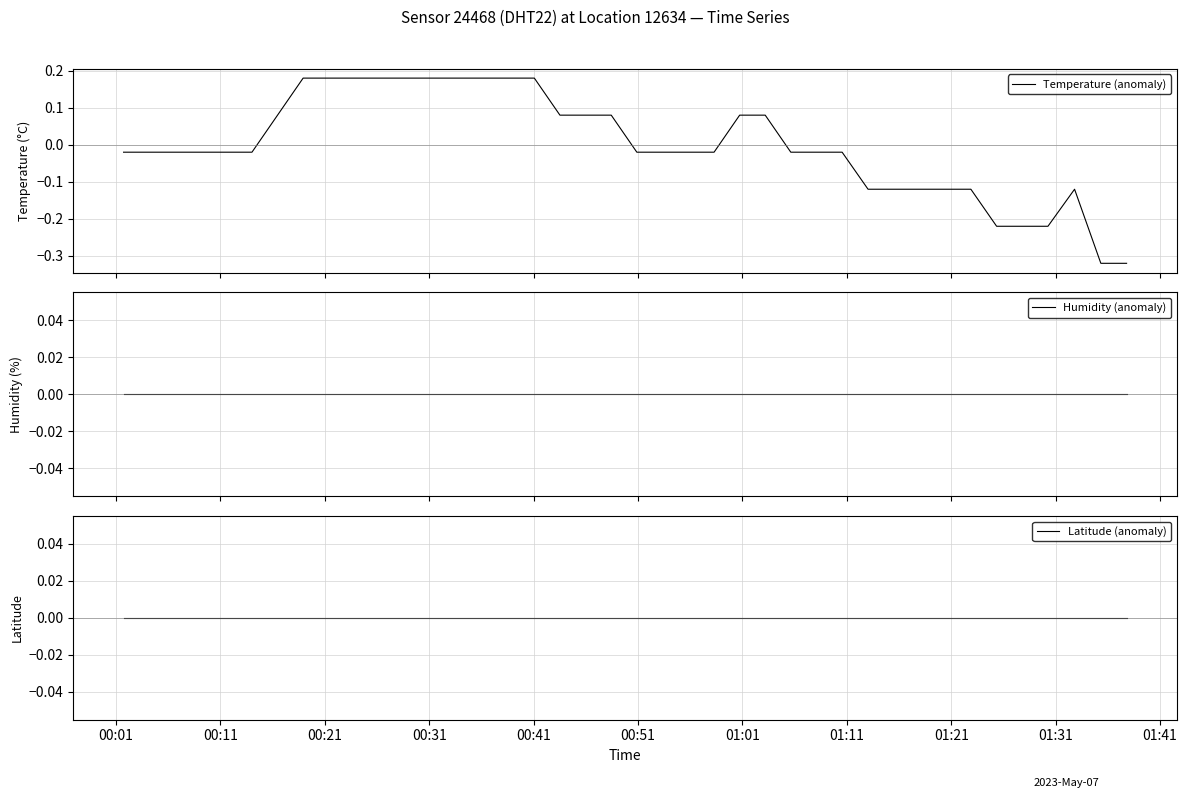

How many positive values does the Temperature (anomaly) series have?

16